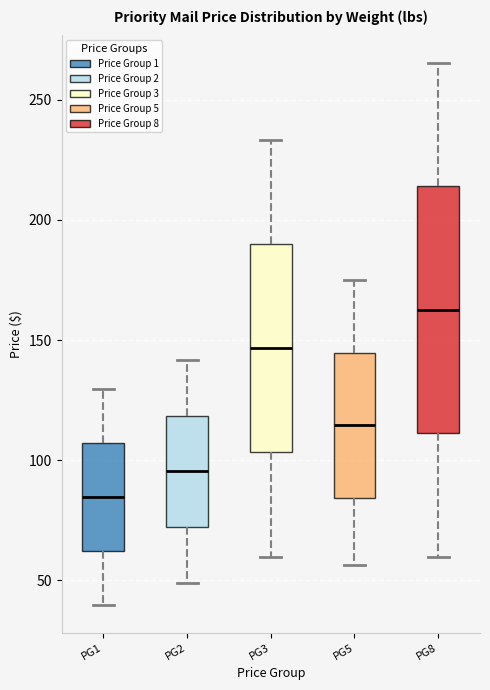

Where does the upper whisker of the box for PG1 end on the y-axis? The values are not printed on the chart, so give them approximately, as read against the axis.

130